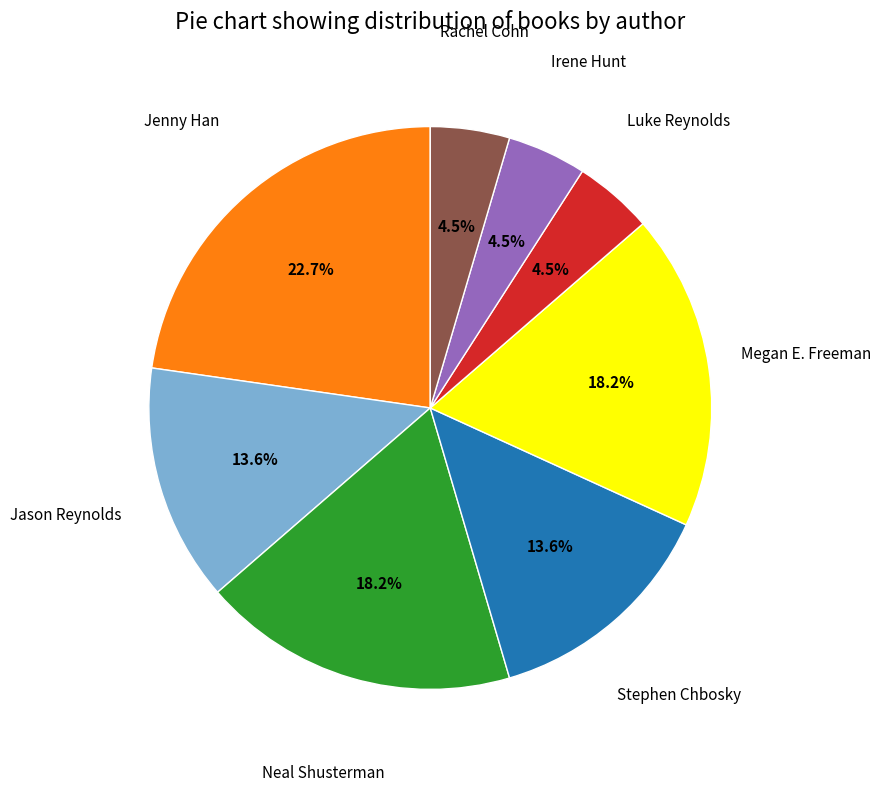

Is there any slice that represents more than half of the pie?

No